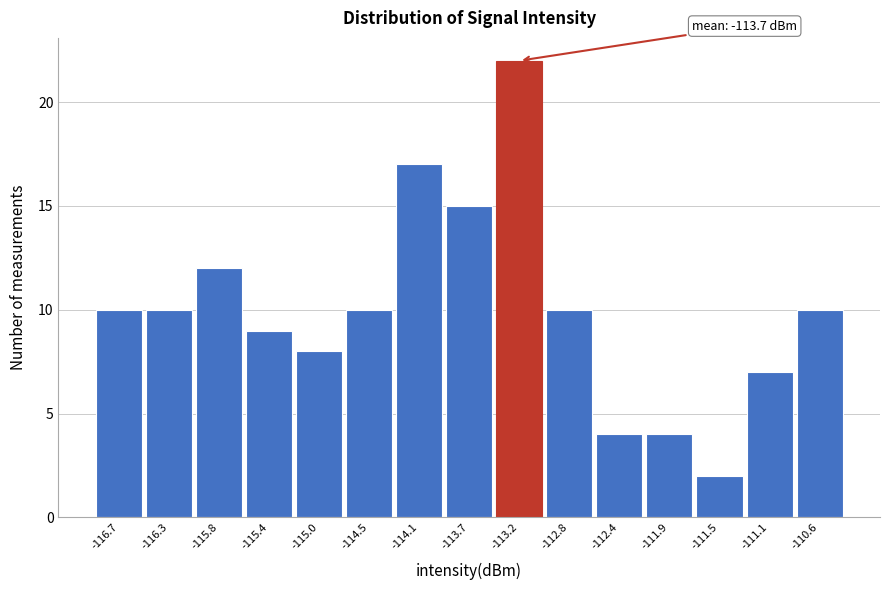

Reading left to right, extract all data points from this chart.

-116.7=10	-116.3=10	-115.8=12	-115.4=9	-115.0=8	-114.5=10	-114.1=17	-113.7=15	-113.2=22	-112.8=10	-112.4=4	-111.9=4	-111.5=2	-111.1=7	-110.6=10